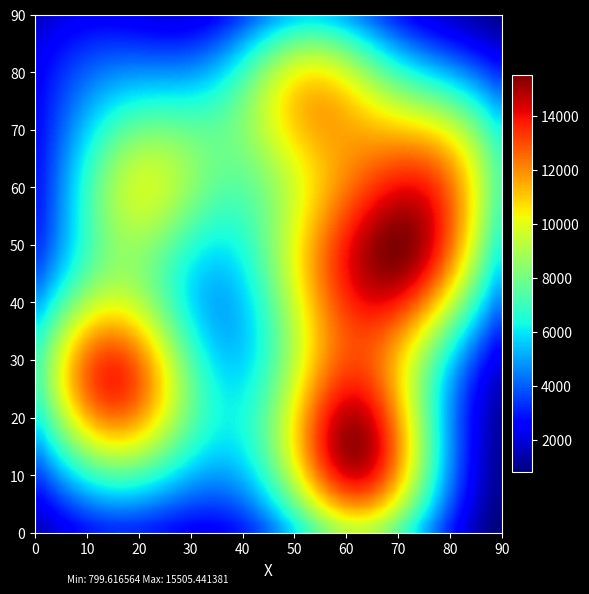

What is the greatest value displayed?

15505.4